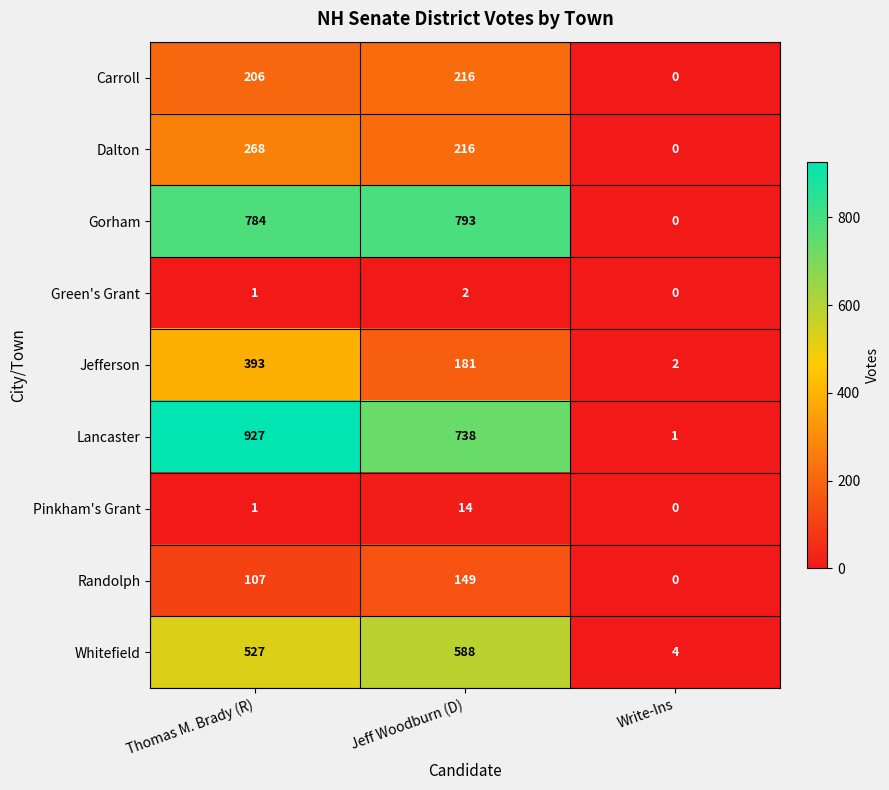

How many distinct data groups are displayed?

9